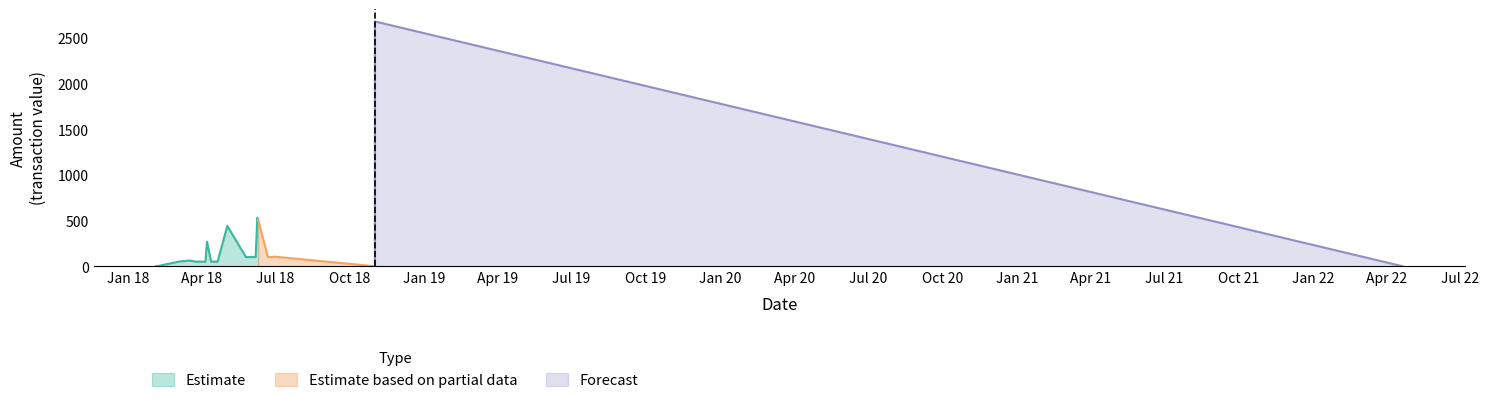

Is it true that Fee equals 0.1 at 2018-11-01?

False